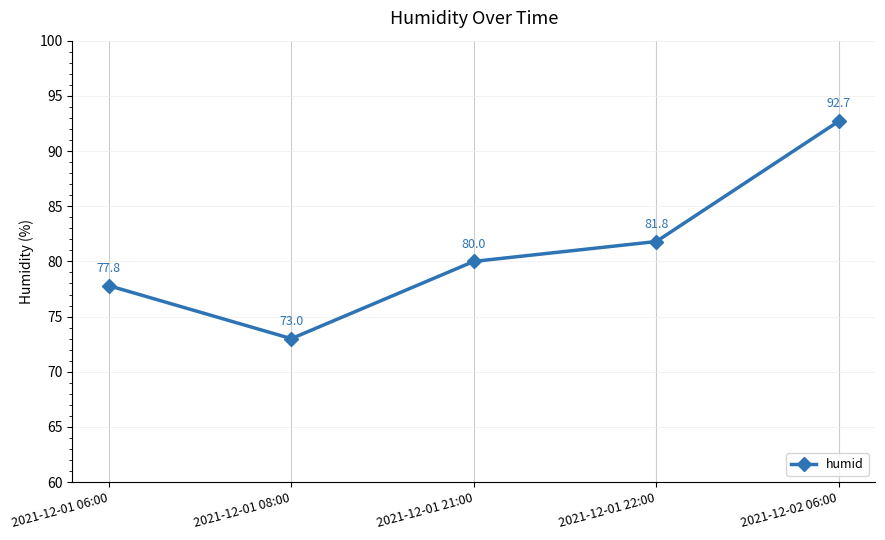

Rank the categories by value from lowest to highest.

2021-12-01 08:00, 2021-12-01 06:00, 2021-12-01 21:00, 2021-12-01 22:00, 2021-12-02 06:00